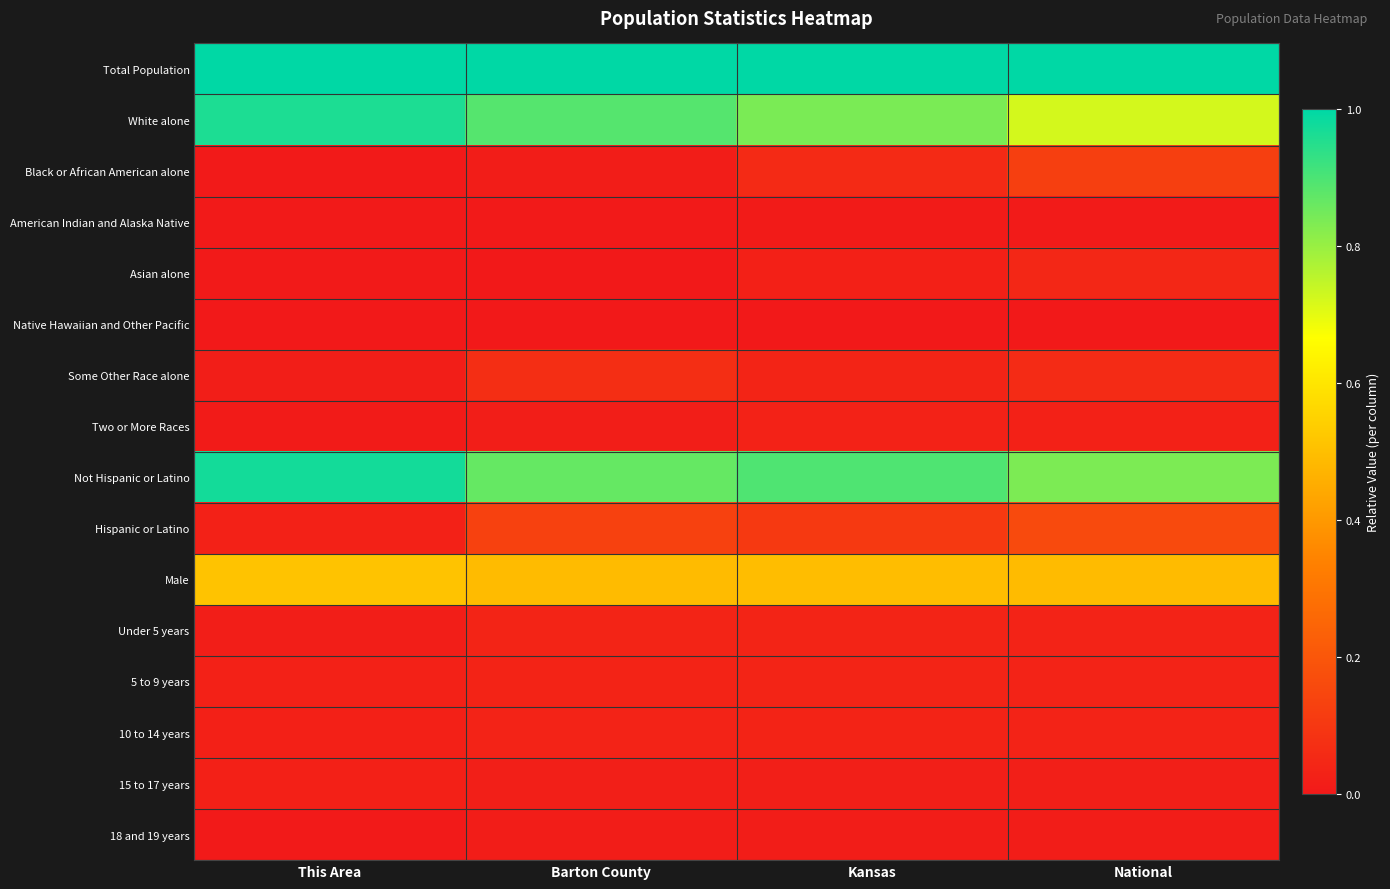

Count the number of data series in this chart.

16